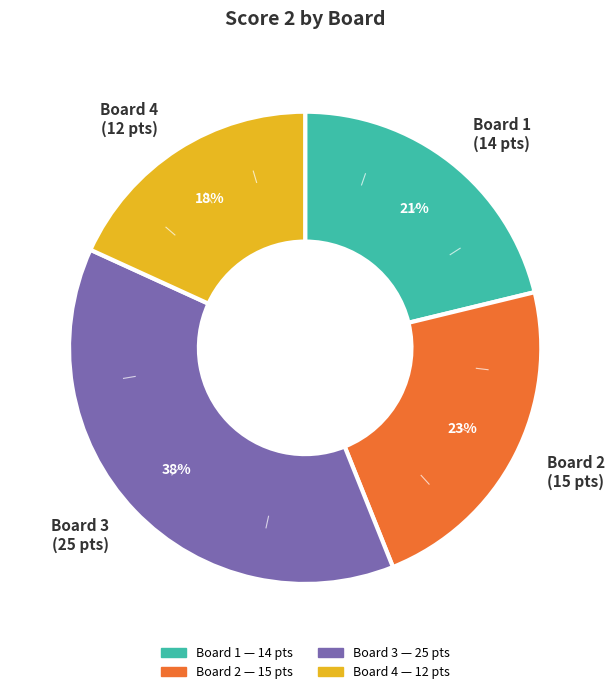

To the nearest percent, what is the difference between the largest and smallest slice percentages?

20%